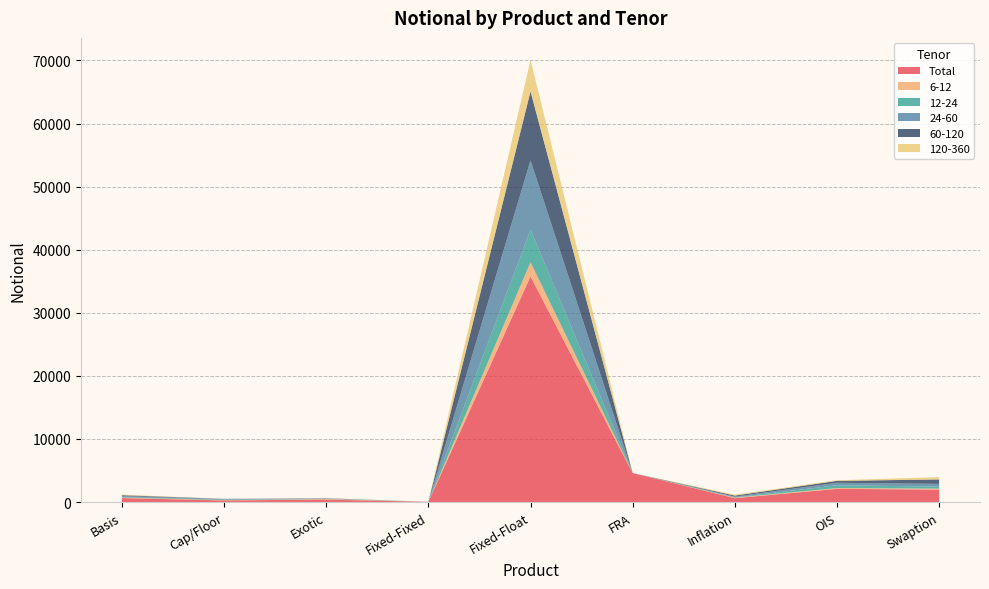

Reading right to left, list all the values displayed in this chart.

Total: 1972	2088	609	4589	35763	27	386	254	624
6-12: 152	130	80	0	2247	0	84	48	73
12-24: 314	441	42	0	5164	0	39	75	72
24-60: 436	396	131	0	10997	0	52	108	176
60-120: 708	295	159	0	10926	0	34	18	137
120-360: 358	105	139	0	4983	5	33	0	92